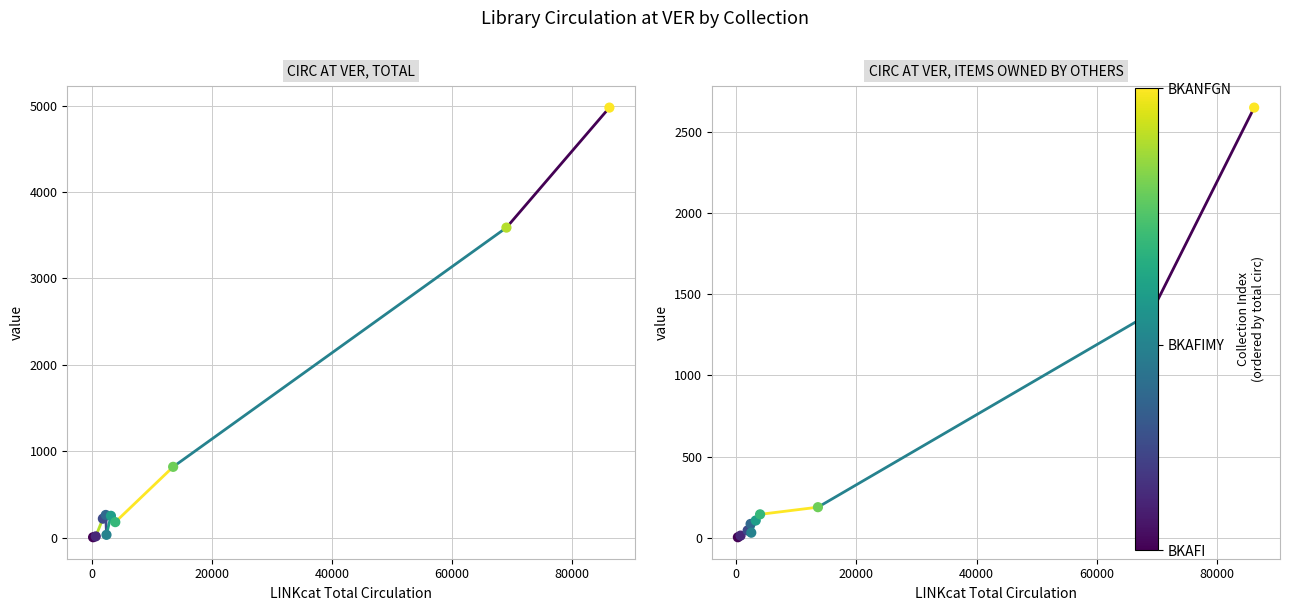

What are all the series names shown in the legend?

CIRC AT VER, TOTAL, CIRC AT VER, ITEMS OWNED BY OTHERS